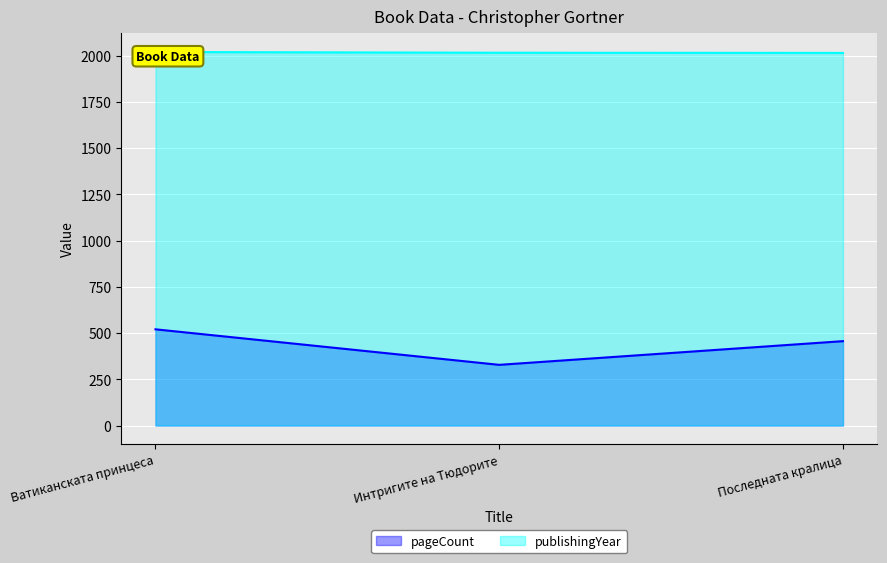

What is the label of the 2nd point from the left?

Интригите на Тюдорите